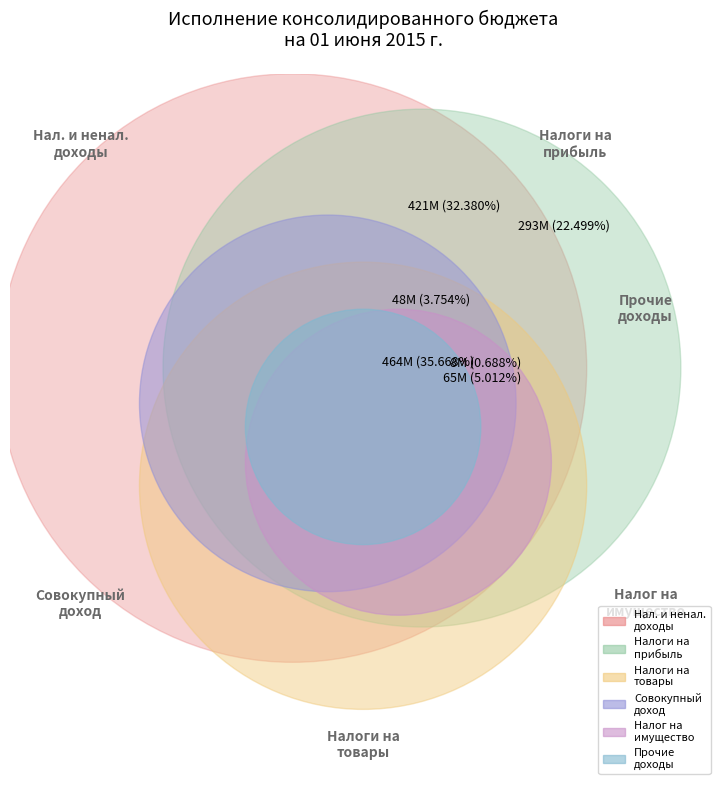

Is it true that НАЛОГИ НА ТОВАРЫ (РАБОТЫ, УСЛУГИ) is 1% of the pie?

True